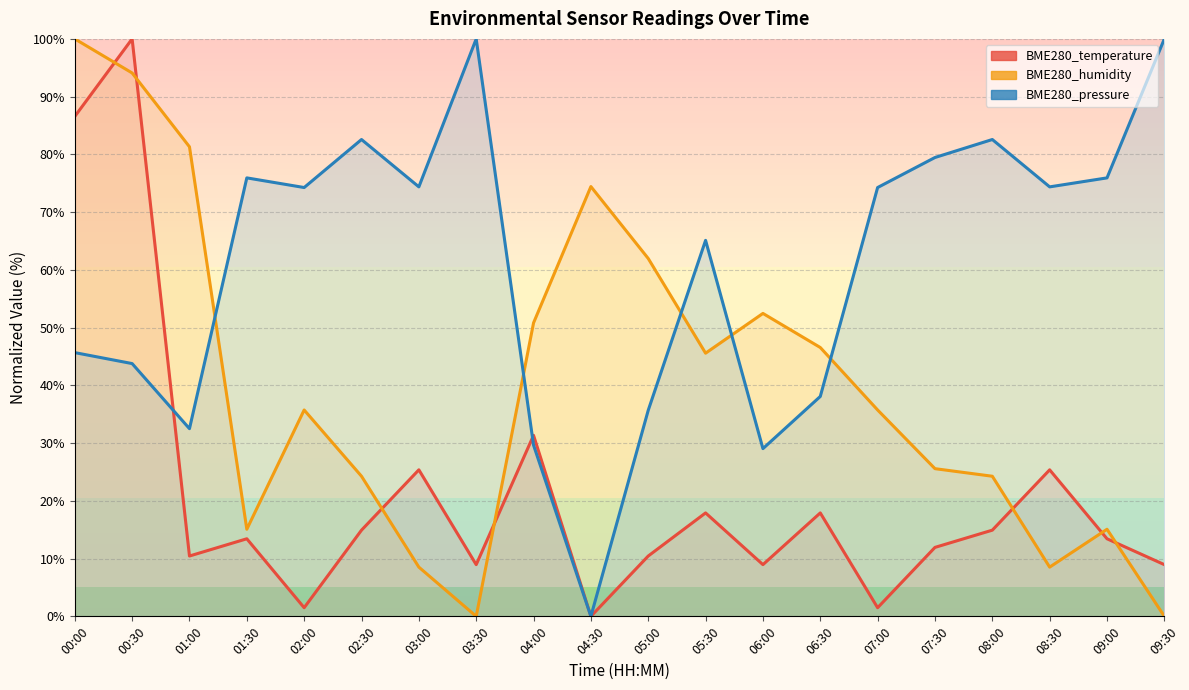

The value of BME280_pressure at 05:00 is 35.7. True or false?

True